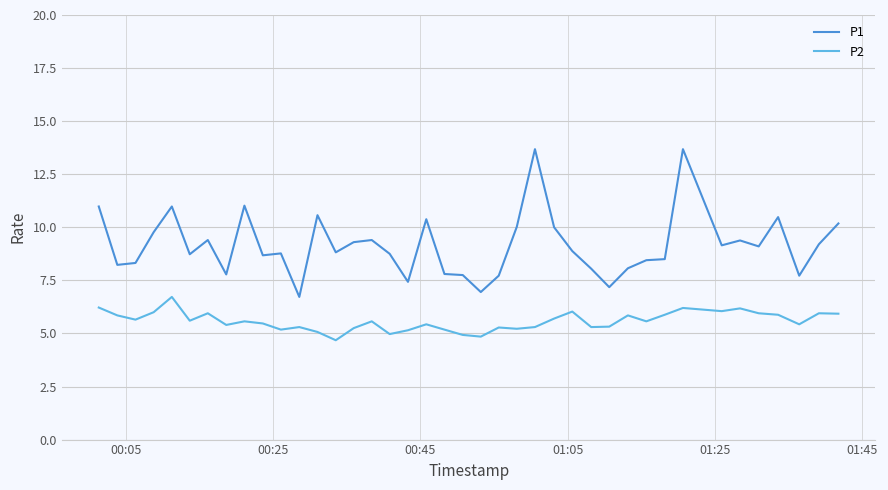

Which series has the largest total across all categories?

P1